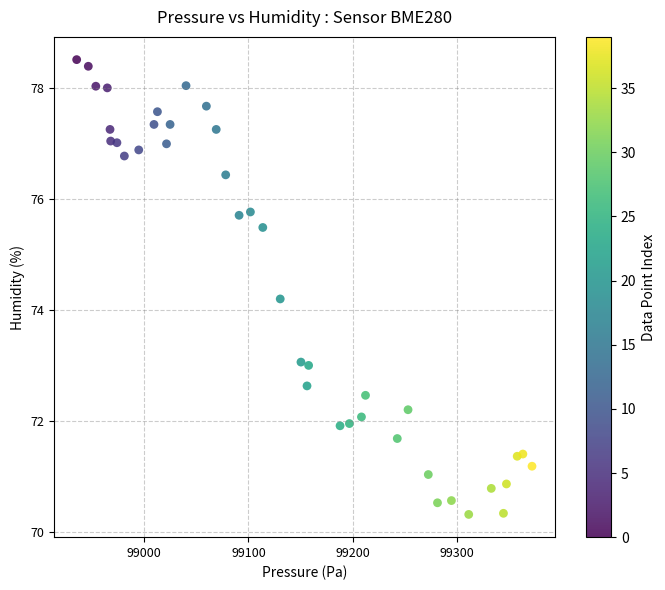

What is the range of X values (max minus min)?

436.9